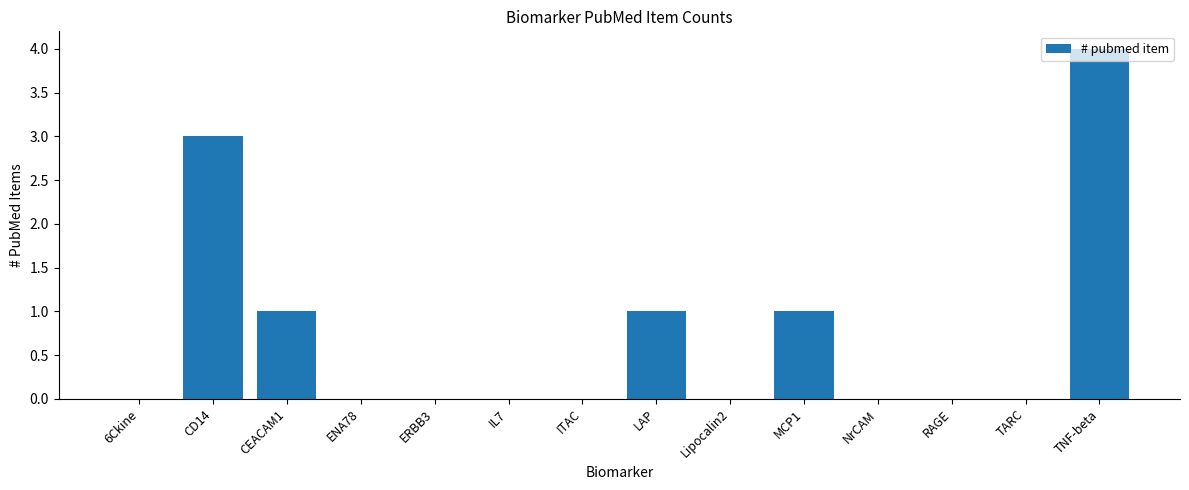

How many series are shown in this chart?

1